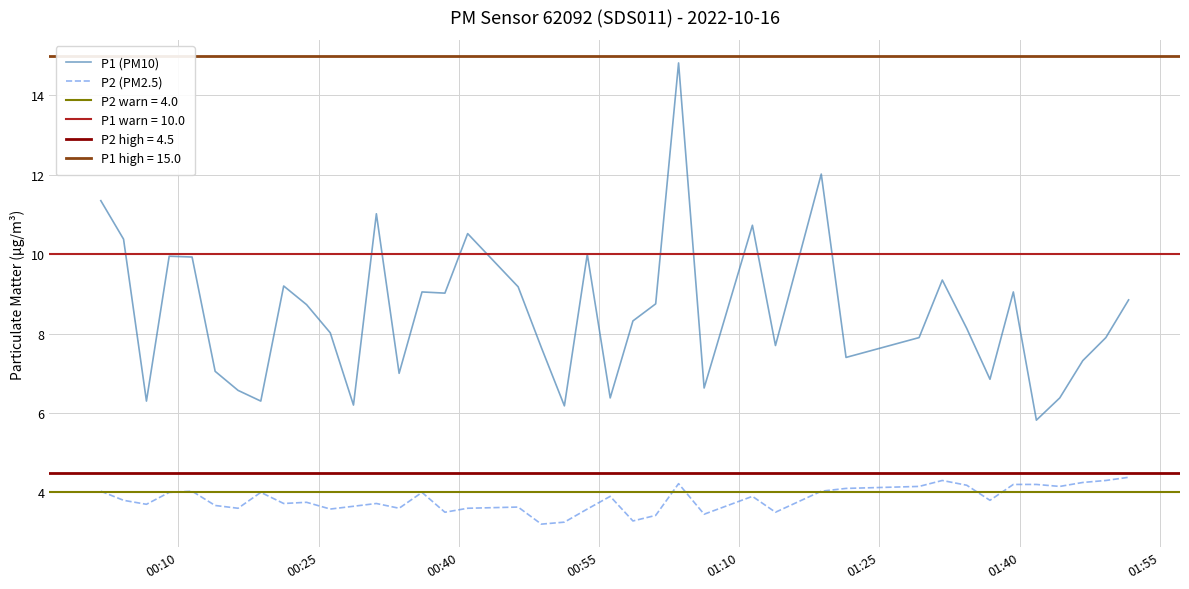

True or false: P1 (PM10) and P2 (PM2.5) cross at least once.

False